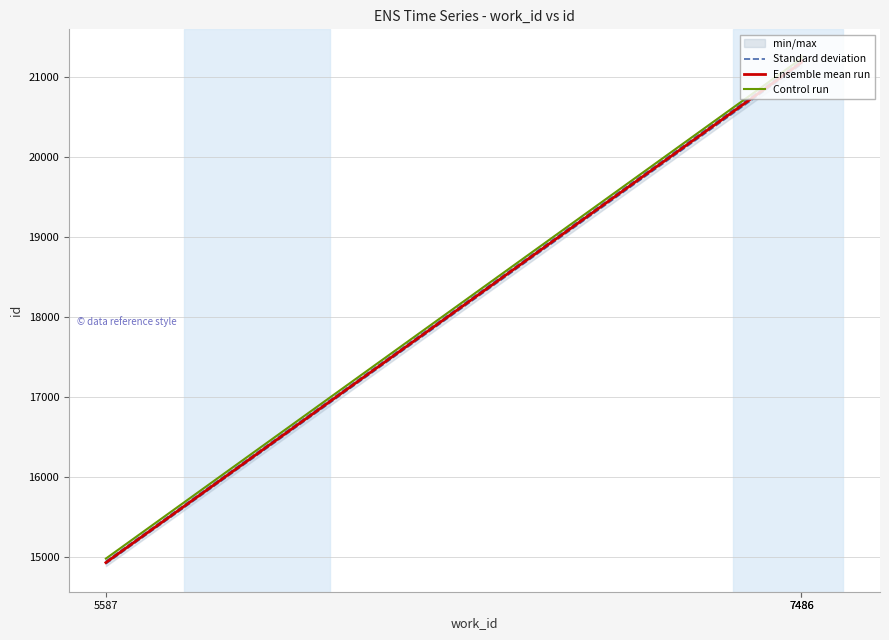

Where does the Control run series first go above 21234?

7486